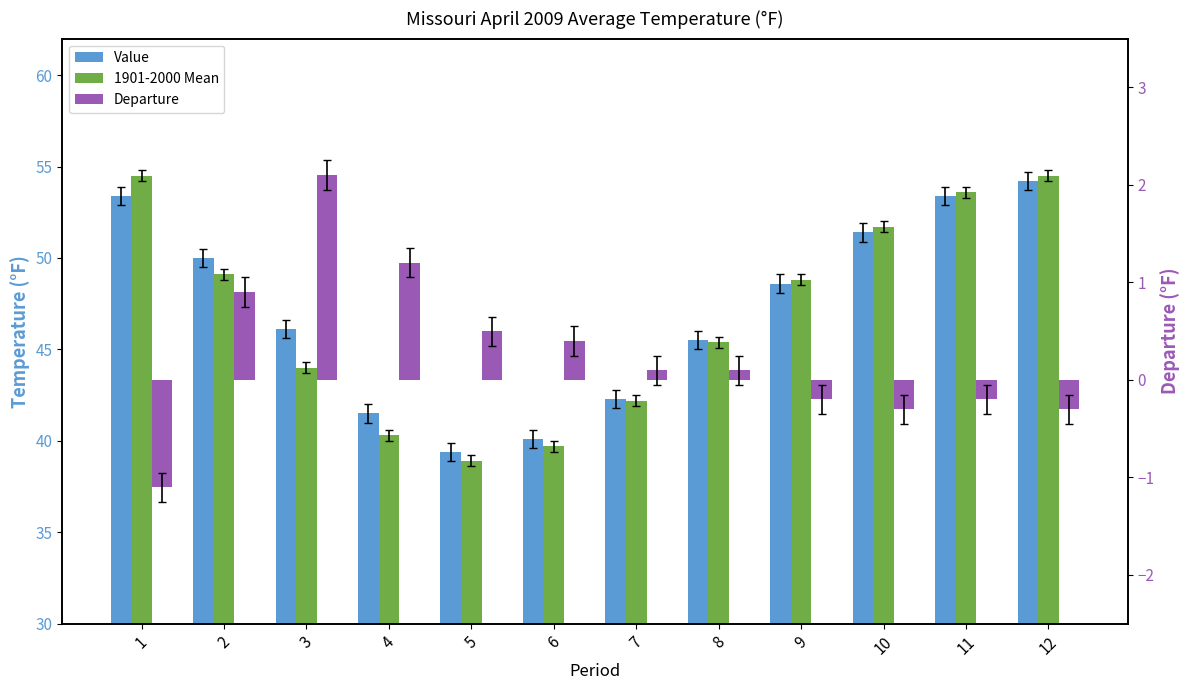

Which series has the largest range (max minus min)?

1901-2000 Mean